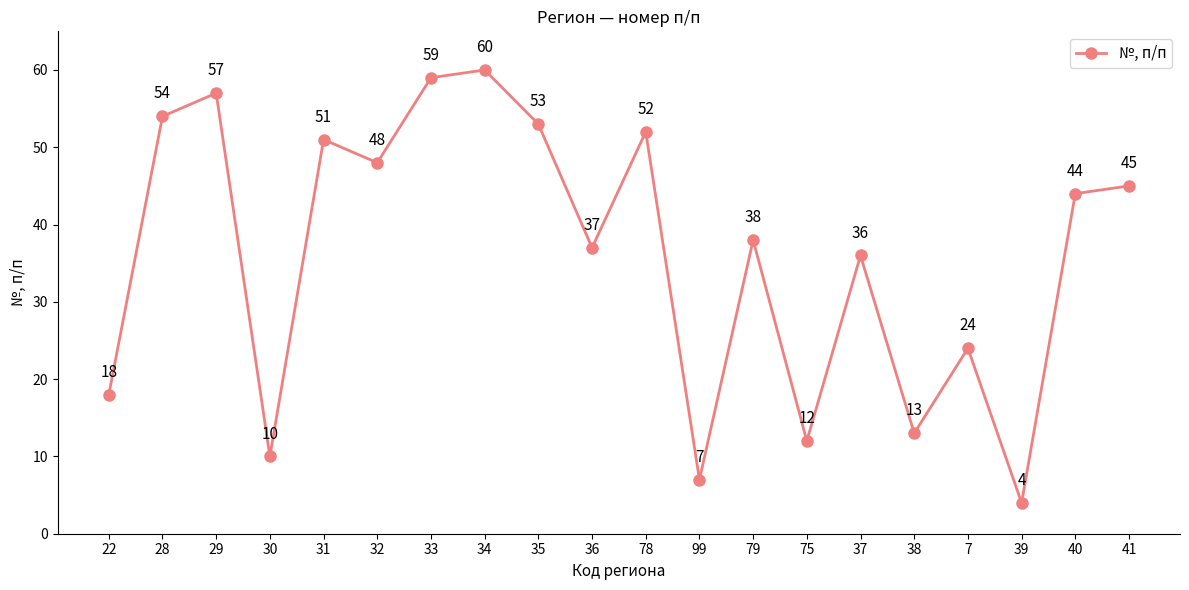

True or false: the data shows 53 at 35.

True